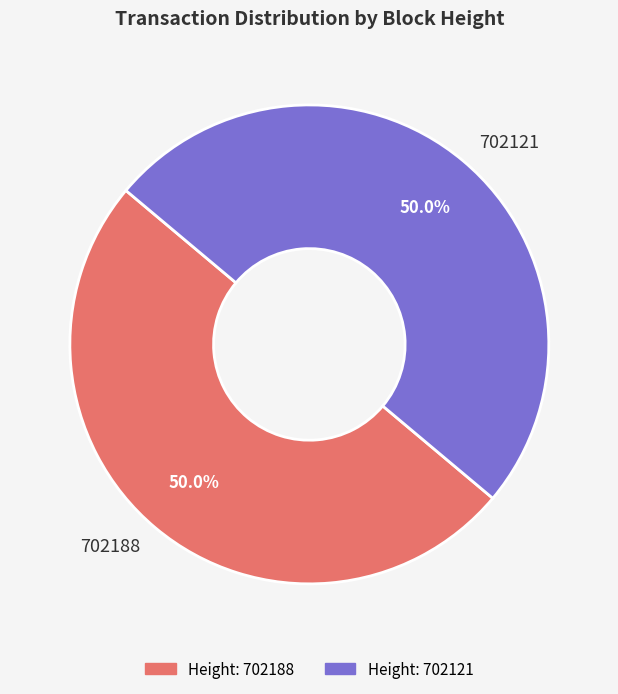

Combined, do 702188 and 702121 account for over 50%?

Yes